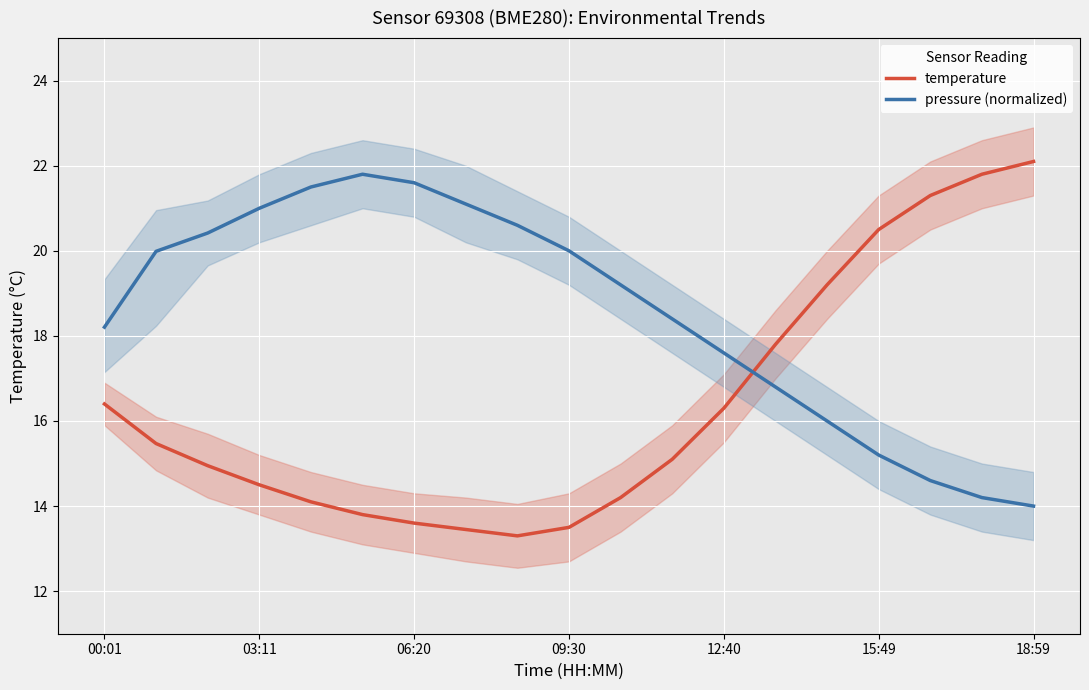

True or false: pressure (normalized) has a value of 16.0 at 14.

True